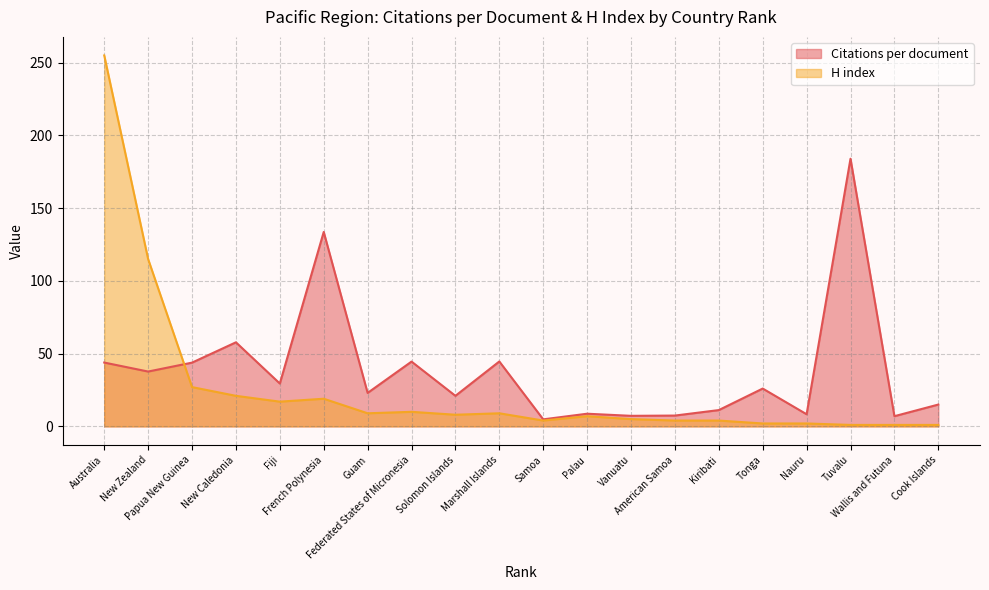

What is the total value across all series at New Zealand?

152.7